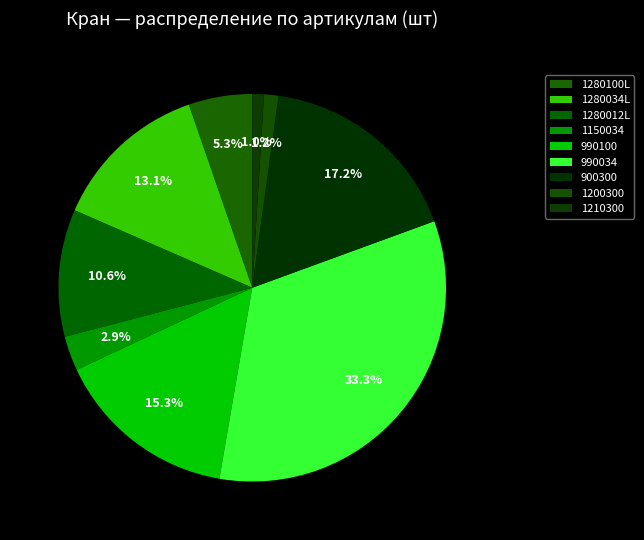

True or false: 990100 accounts for 15% of the total.

True